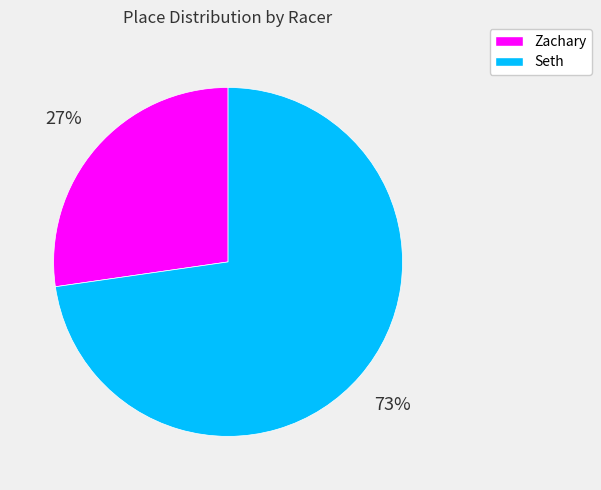

Rank the categories by value from highest to lowest.

Seth, Zachary